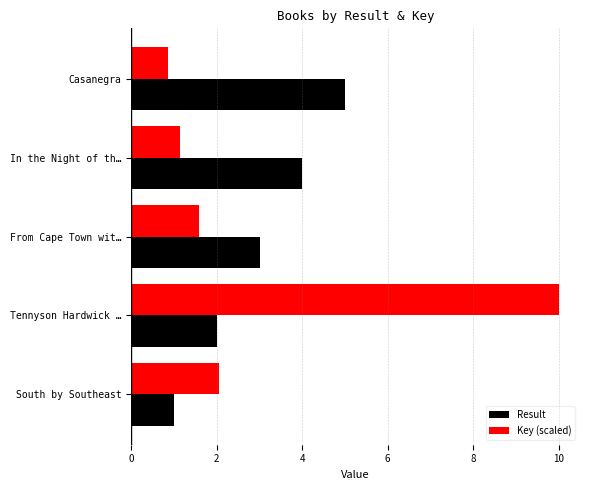

The value of Result at In the Night of th… is 4.0. True or false?

True